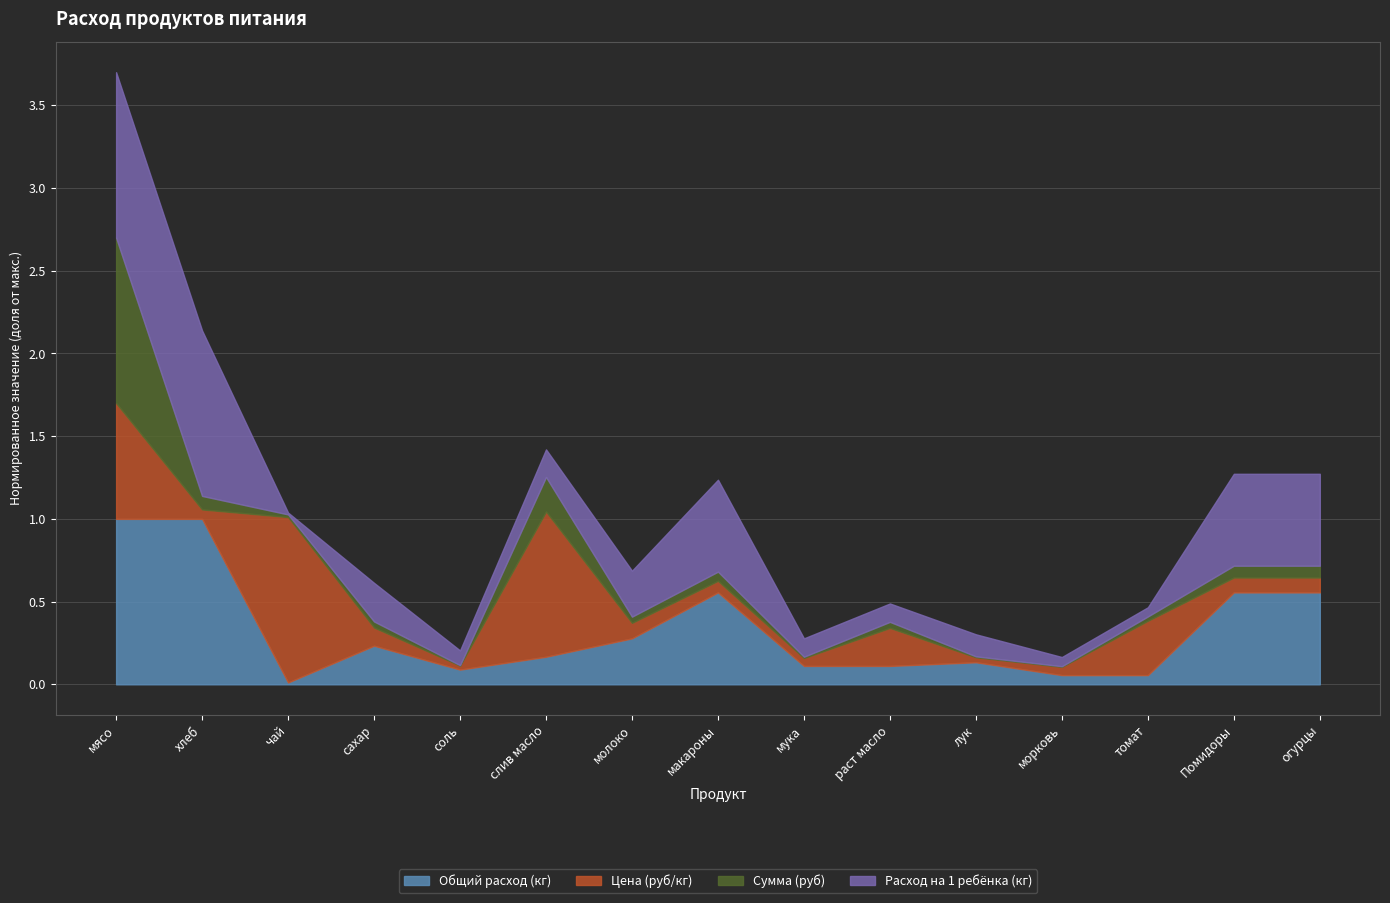

How many data points does each series have?

15